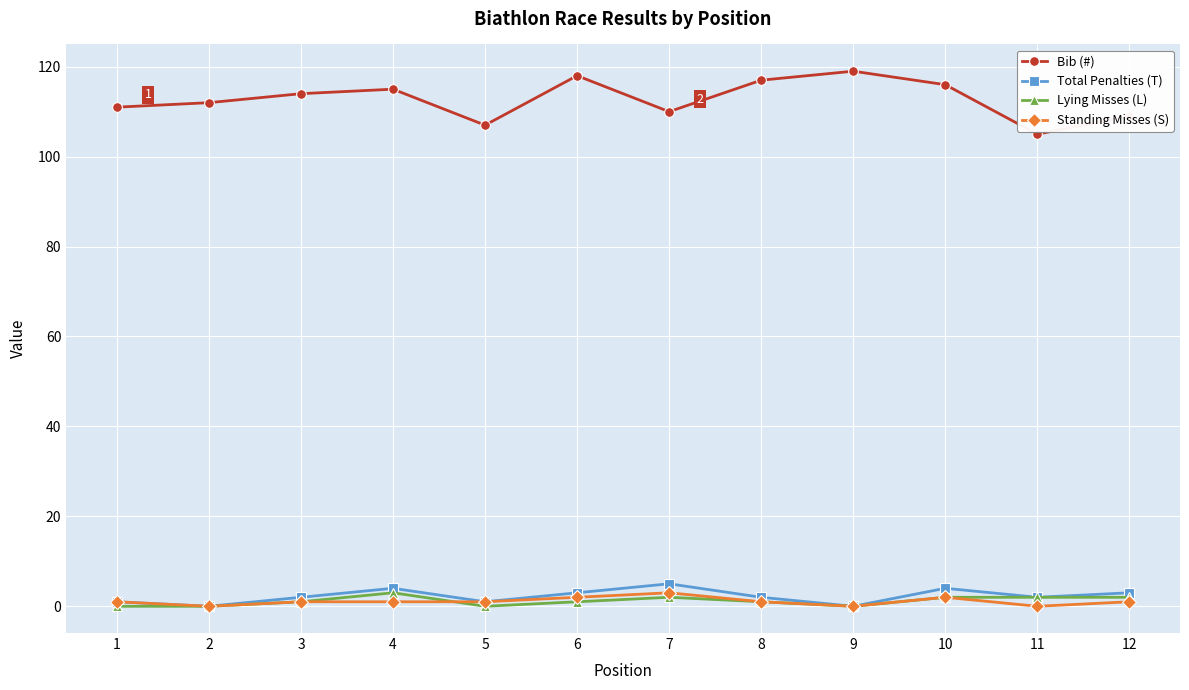

What is the greatest value displayed?

119